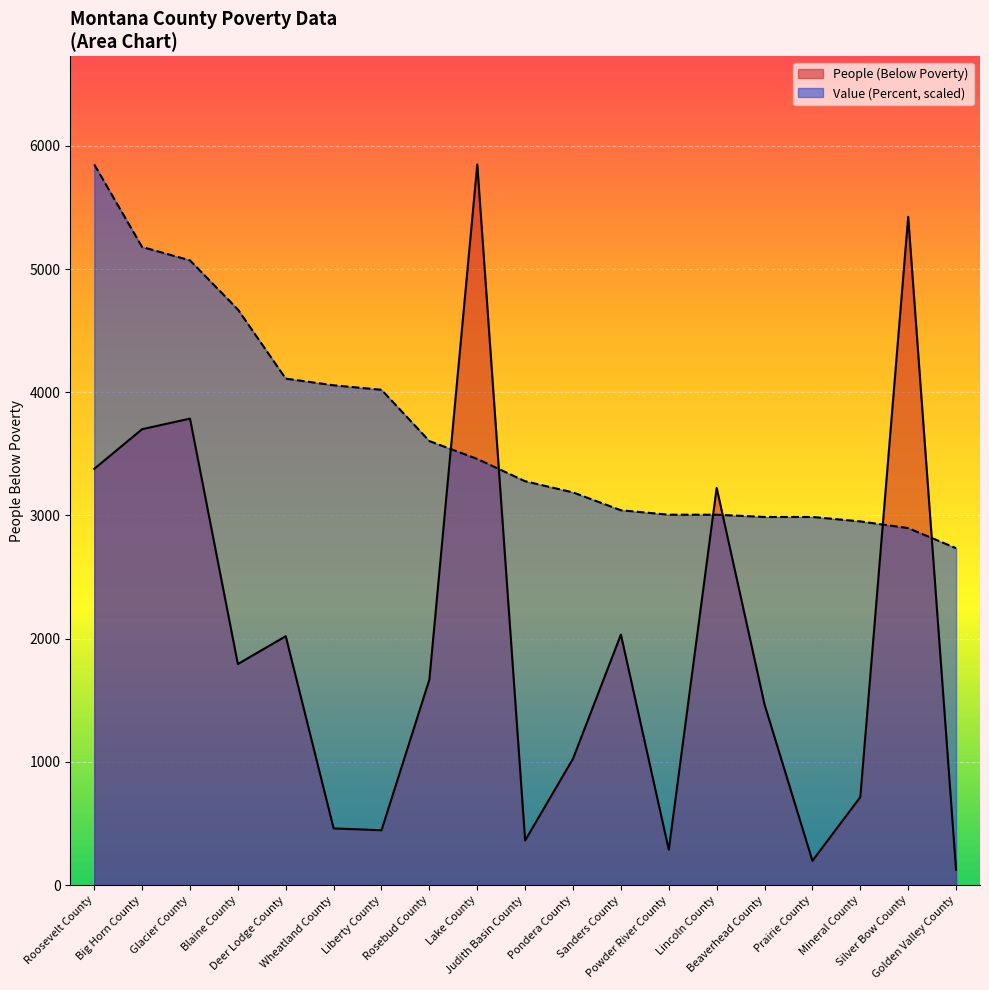

What is the lowest value of the Value (Percent) series?

2734.4